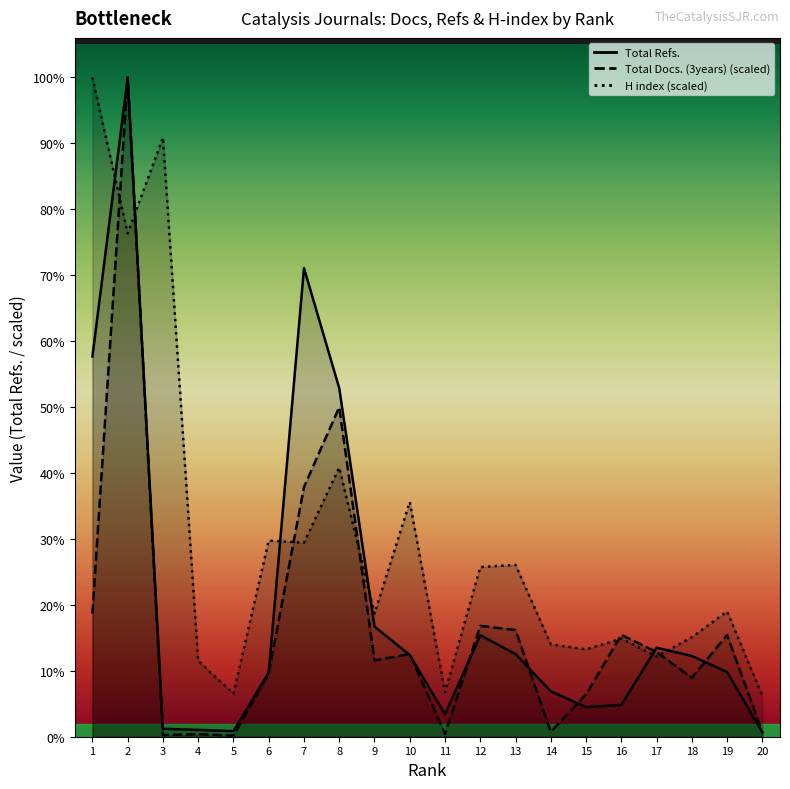

How many values in the Total Refs. series exceed 17871?

9